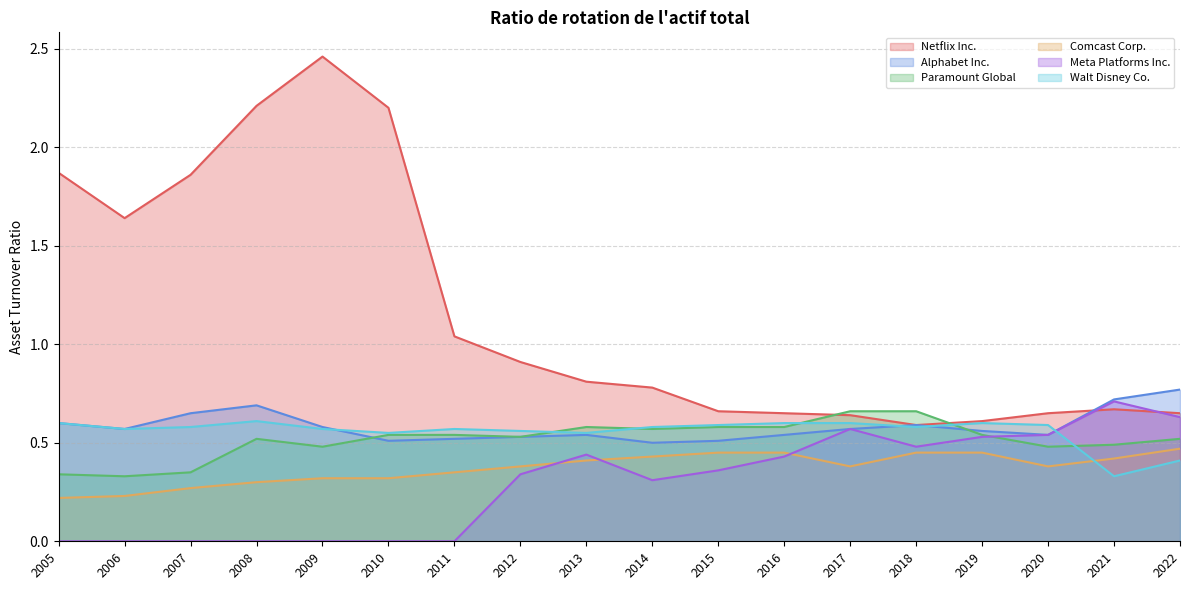

Reading left to right, transcribe all the data shown in this chart.

Netflix Inc.: 1.9	1.6	1.9	2.2	2.5	2.2	1.0	0.9	0.8	0.8	0.7	0.7	0.6	0.6	0.6	0.7	0.7	0.7
Alphabet Inc.: 0.6	0.6	0.7	0.7	0.6	0.5	0.5	0.5	0.5	0.5	0.5	0.5	0.6	0.6	0.6	0.5	0.7	0.8
Paramount Global: 0.3	0.3	0.3	0.5	0.5	0.5	0.5	0.5	0.6	0.6	0.6	0.6	0.7	0.7	0.5	0.5	0.5	0.5
Comcast Corp.: 0.2	0.2	0.3	0.3	0.3	0.3	0.3	0.4	0.4	0.4	0.5	0.5	0.4	0.5	0.5	0.4	0.4	0.5
Meta Platforms Inc.: 0.0	0.0	0.0	0.0	0.0	0.0	0.0	0.3	0.4	0.3	0.4	0.4	0.6	0.5	0.5	0.5	0.7	0.6
Walt Disney Co.: 0.6	0.6	0.6	0.6	0.6	0.6	0.6	0.6	0.6	0.6	0.6	0.6	0.6	0.6	0.6	0.6	0.3	0.4